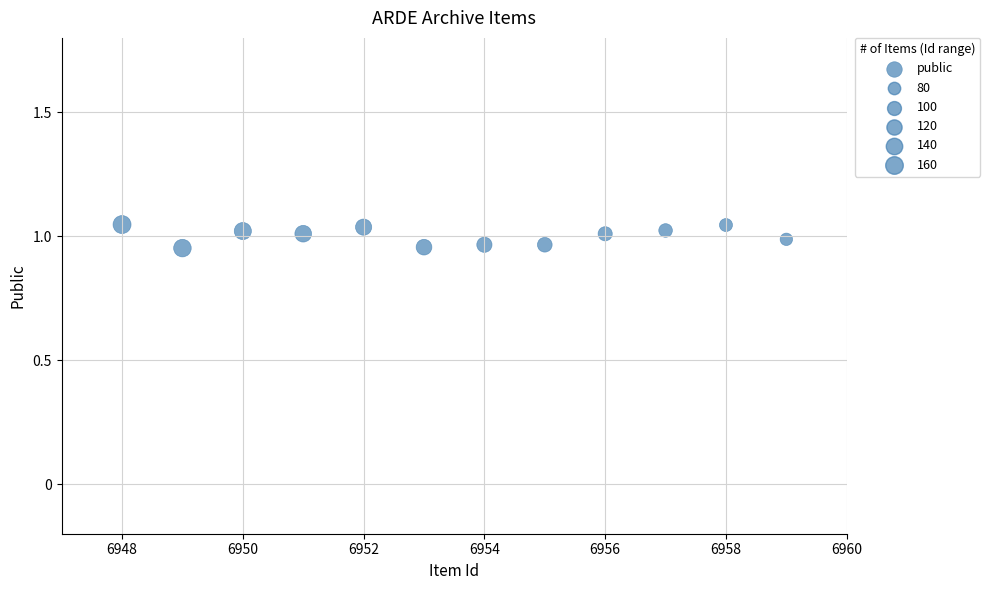

What is the average X value?

6953.5